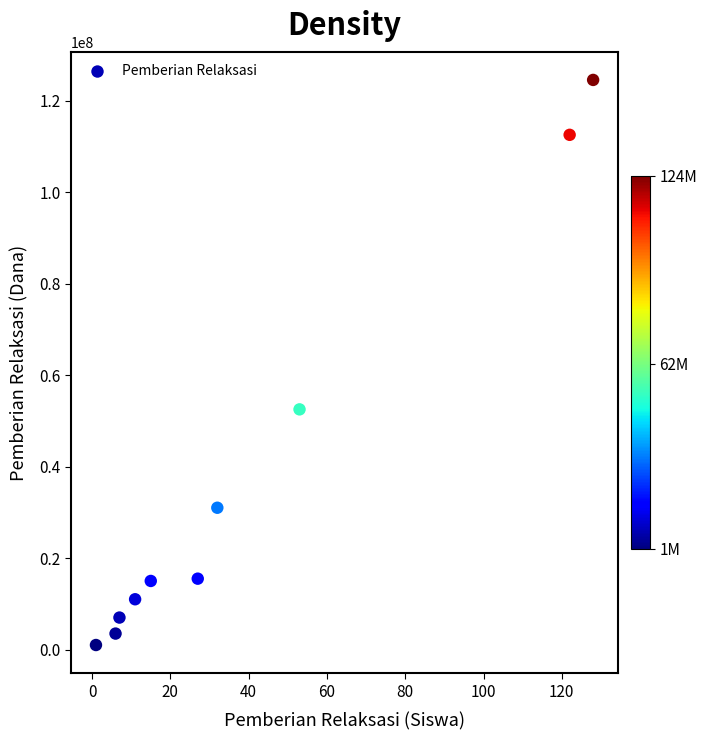

What Y value in the scatter plot is closest to 62750000?

52500000